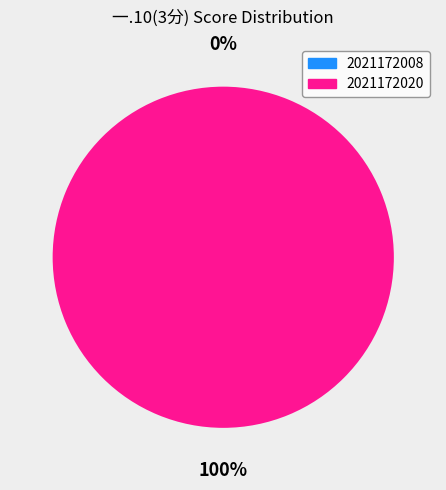

To the nearest percent, what portion does 2021172020 represent?

100%